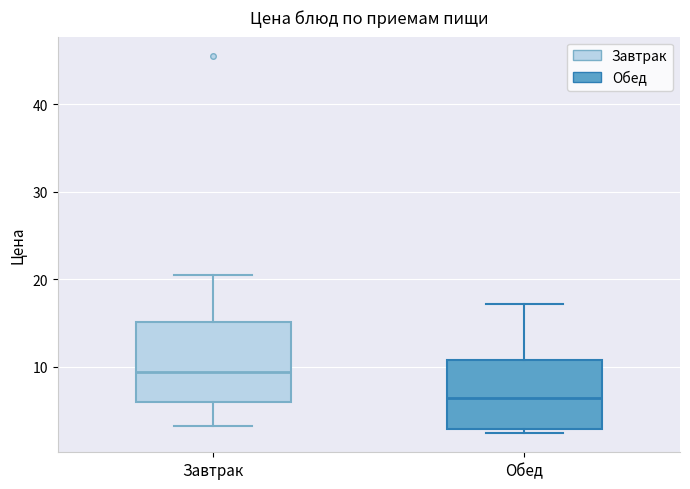

Which box is the tallest, from its lower edge to its upper edge?

Завтрак